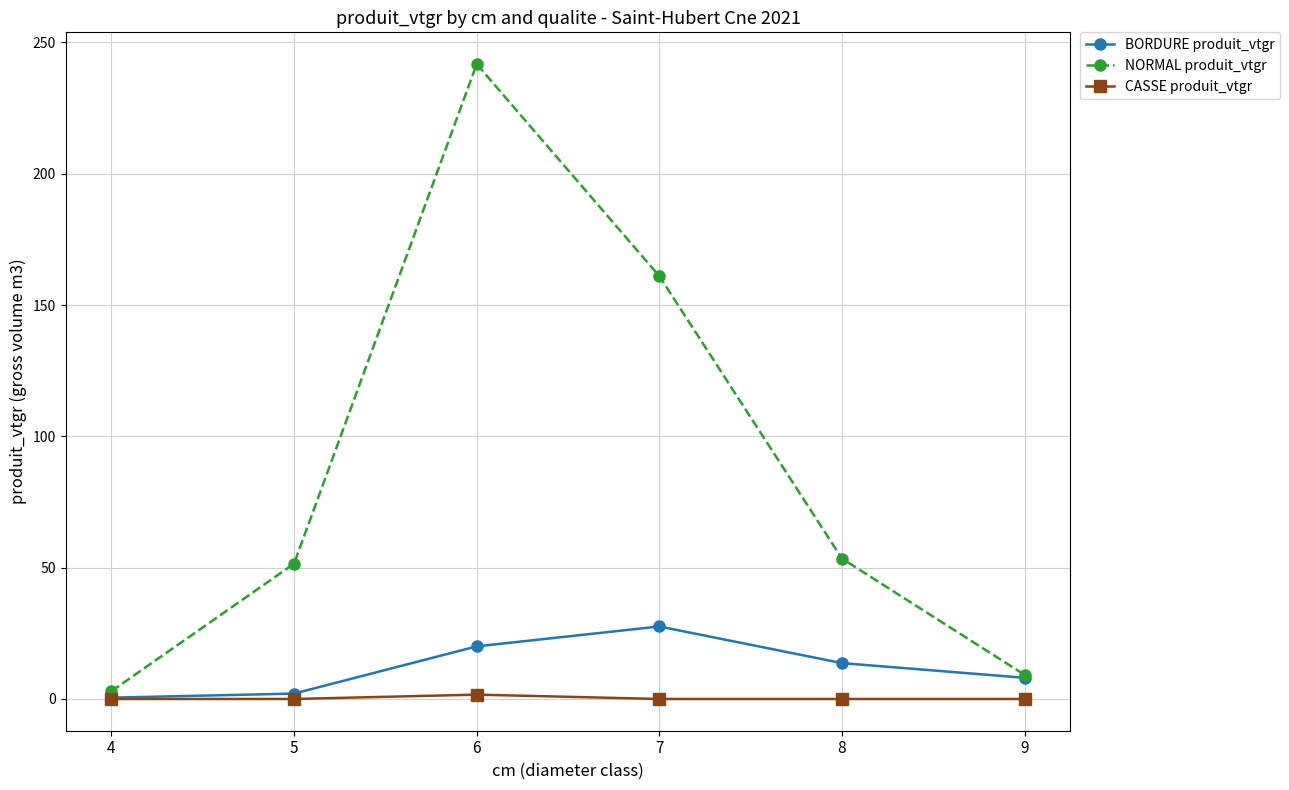

True or false: NORMAL produit_vtgr has more than 1 interior local peaks.

False